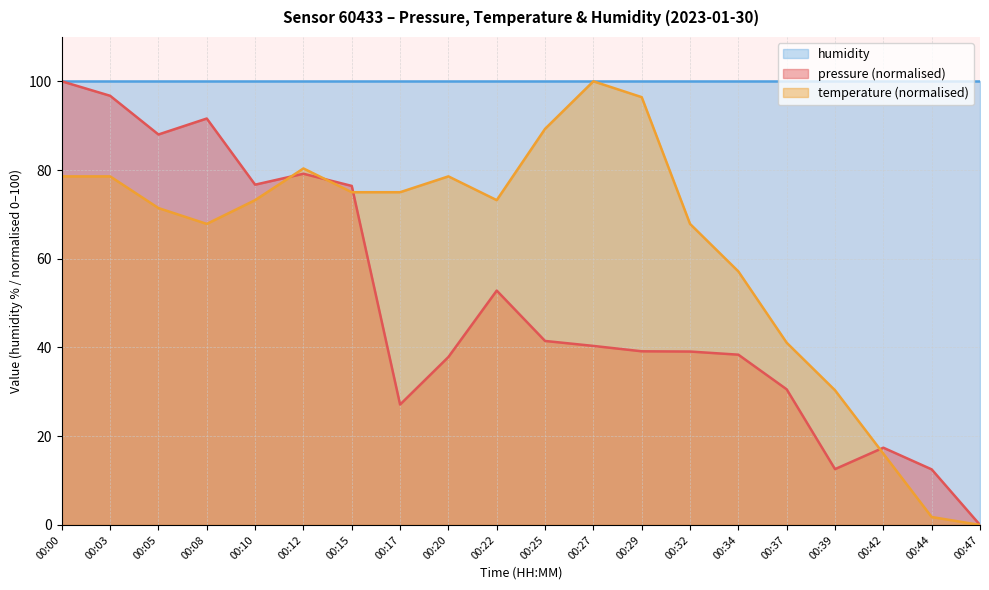

The pressure series shows 79.2 at 00:12. True or false?

True